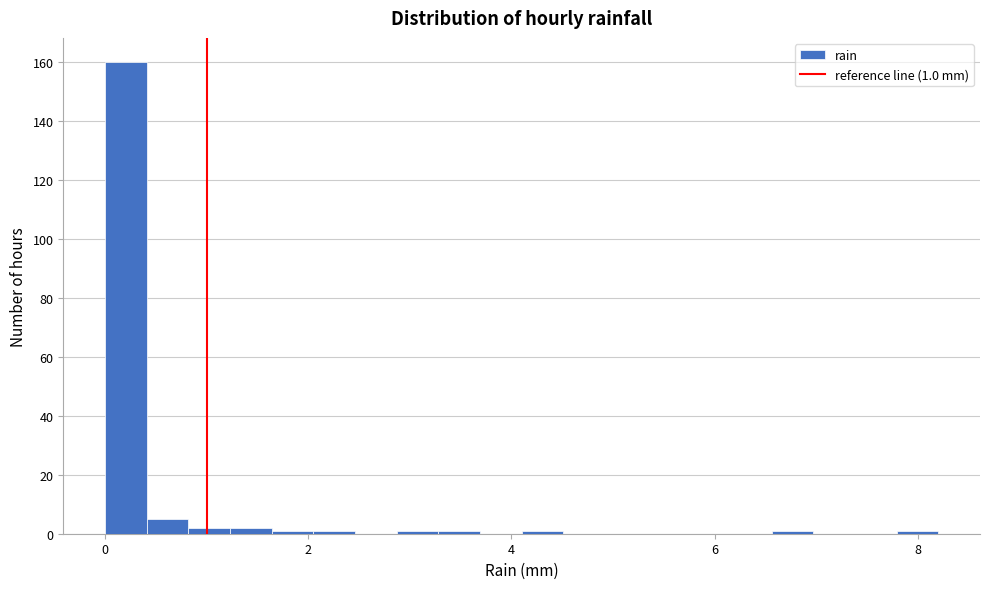

Around what value on the x-axis is the tallest bar? Give the approximate position of its centre, as read against the axis.

0.2